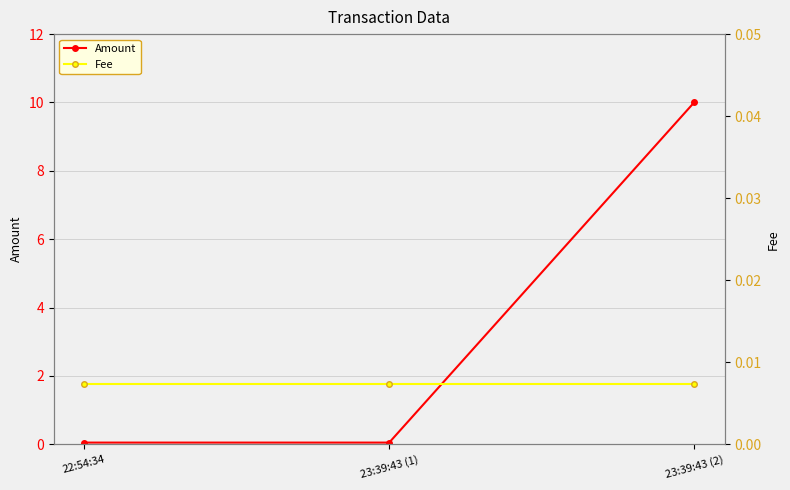

True or false: Amount has a value of 10.0 at 23:39:43 (2).

True